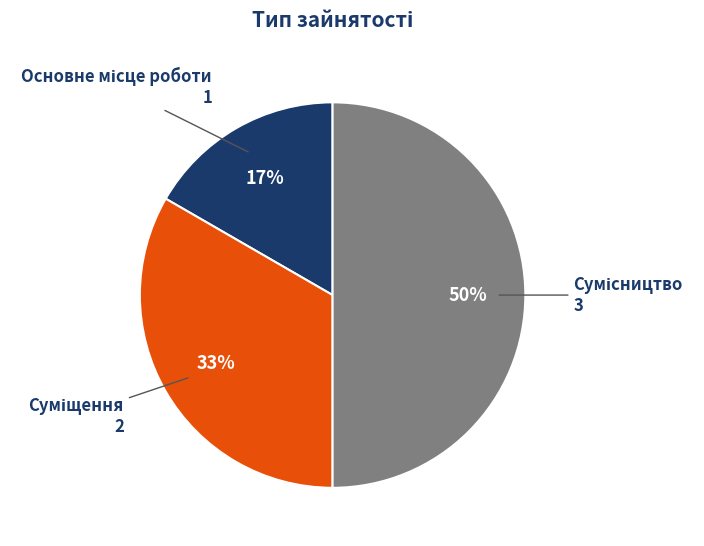

How many segments does this pie chart have?

3